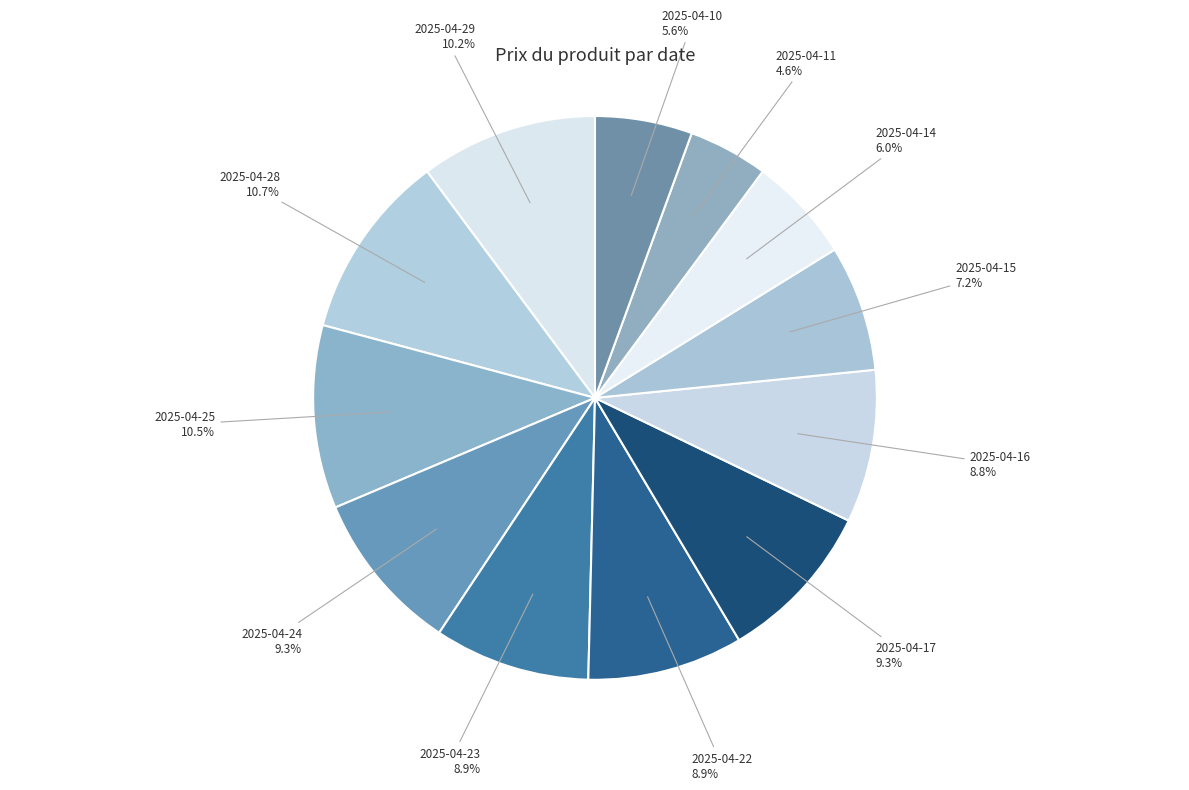

What is the largest slice in the pie chart?

2025-04-28